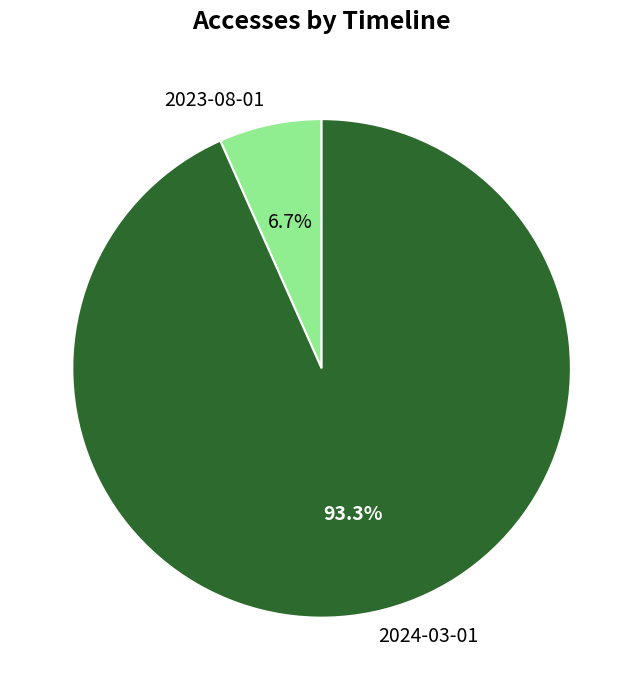

Combined, what portion of the pie is 2023-08-01 and 2024-03-01?

100.0%